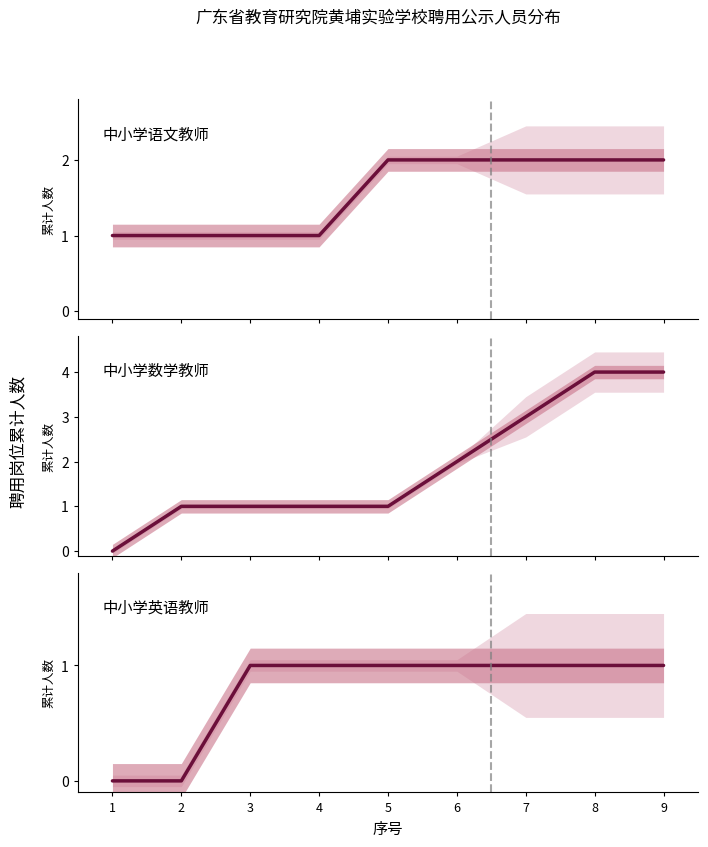

Reading left to right, what are all the values shown in this chart?

中小学语文教师: 1	1	1	1	2	2	2	2	2
中小学数学教师: 0	1	1	1	1	2	3	4	4
中小学英语教师: 0	0	1	1	1	1	1	1	1